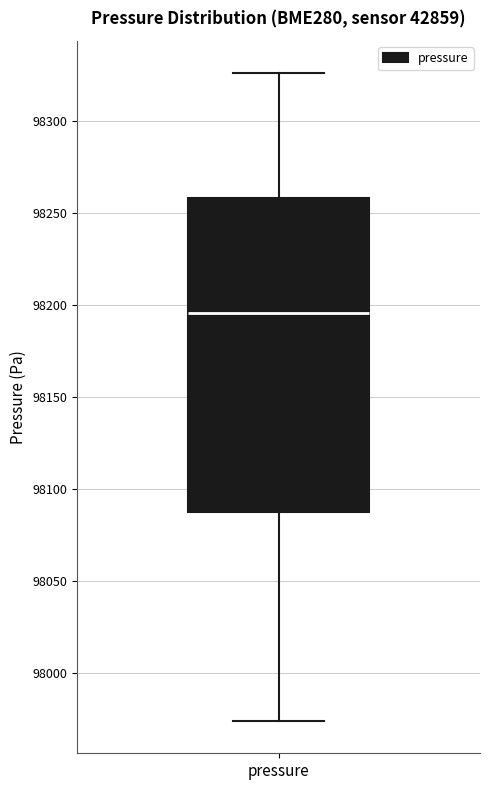

Read this box plot against the y-axis: the position of the median line, the range covered by the box, and the ends of both whiskers. The values are not printed on the chart, so give them approximately, as read against the axis.

median 98195, box 98090 to 98260, whiskers 97975 to 98325